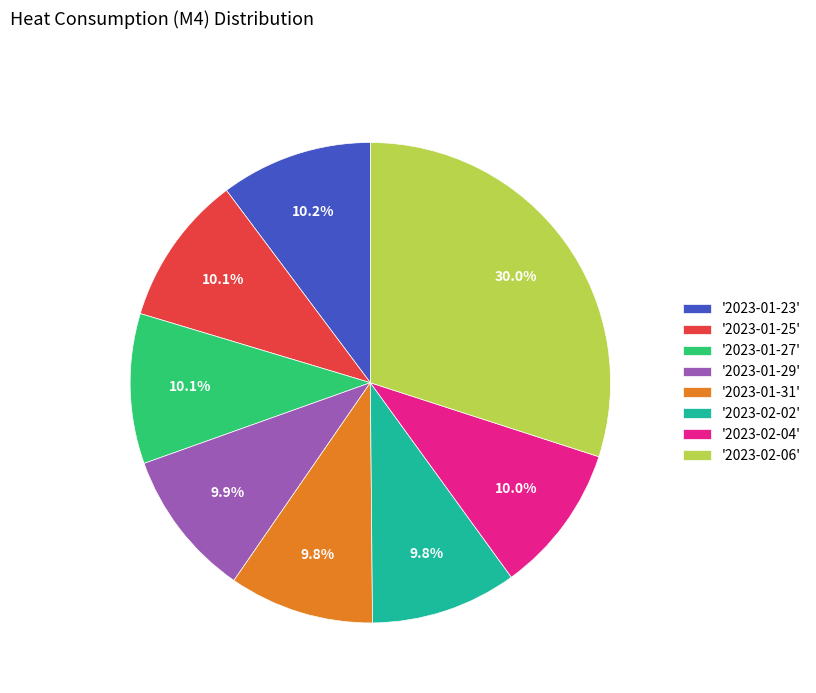

Is '2023-02-06' the majority of the pie?

No